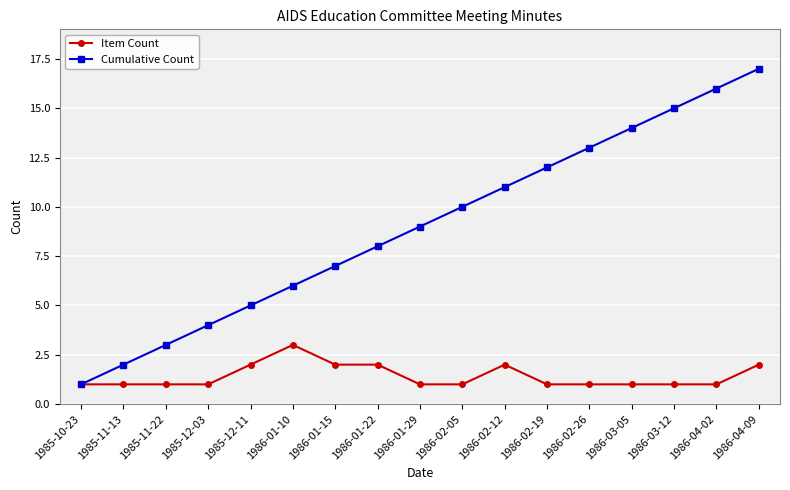

What is the label of the 6th point from the right?

1986-02-19